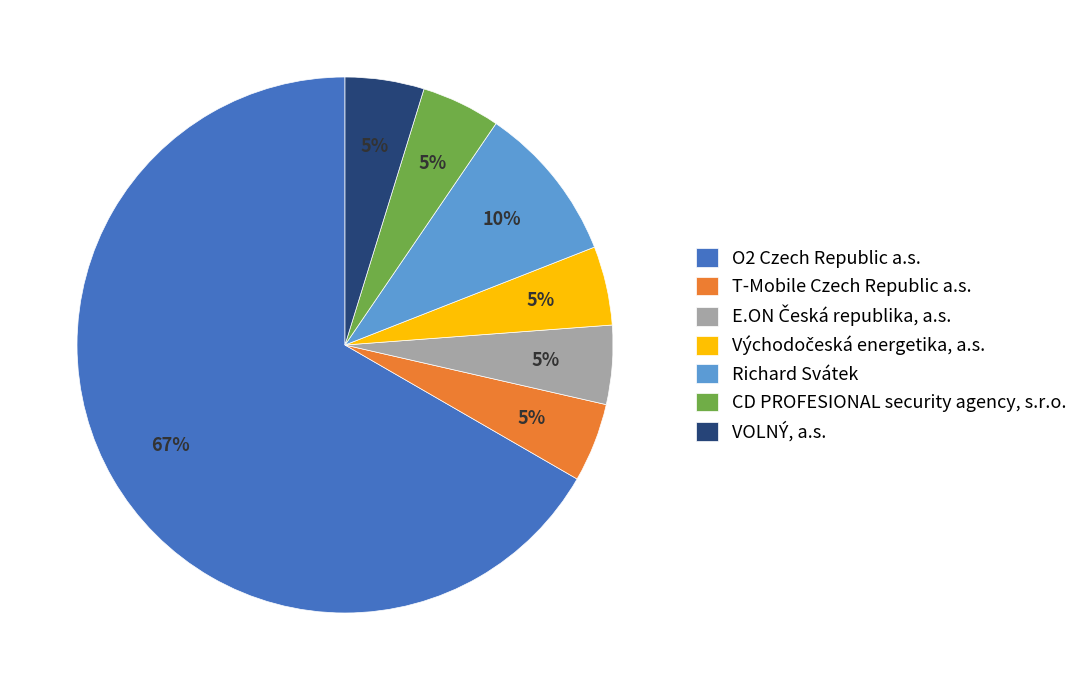

To the nearest percent, what is the difference between the VOLNÝ, a.s. and Richard Svátek slice percentages?

5%